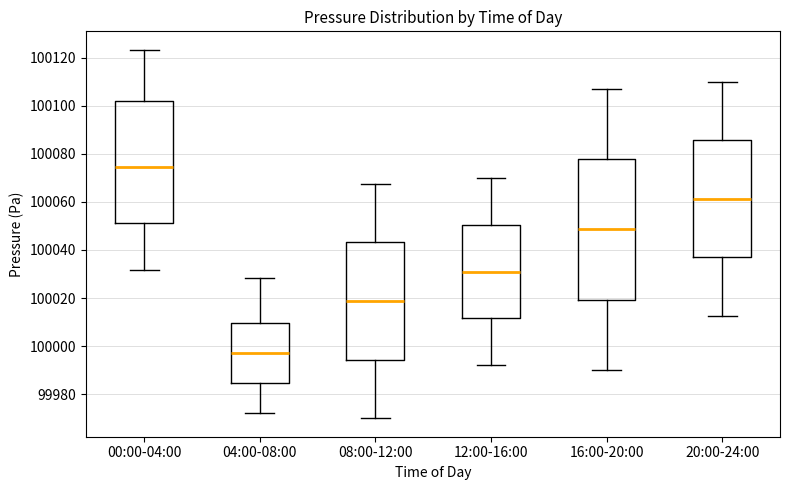

Reading left to right, read every box against the y-axis: the position of its median line, the range the box covers, and the ends of its whiskers. The values are not printed on the chart, so give them approximately, as read against the axis.

00:00-04:00: median 100074, box 100052 to 100102, whiskers 100032 to 100124
04:00-08:00: median 99998, box 99984 to 100010, whiskers 99972 to 100028
08:00-12:00: median 100018, box 99994 to 100044, whiskers 99970 to 100068
12:00-16:00: median 100032, box 100012 to 100050, whiskers 99992 to 100070
16:00-20:00: median 100048, box 100020 to 100078, whiskers 99990 to 100108
20:00-24:00: median 100062, box 100036 to 100086, whiskers 100012 to 100110